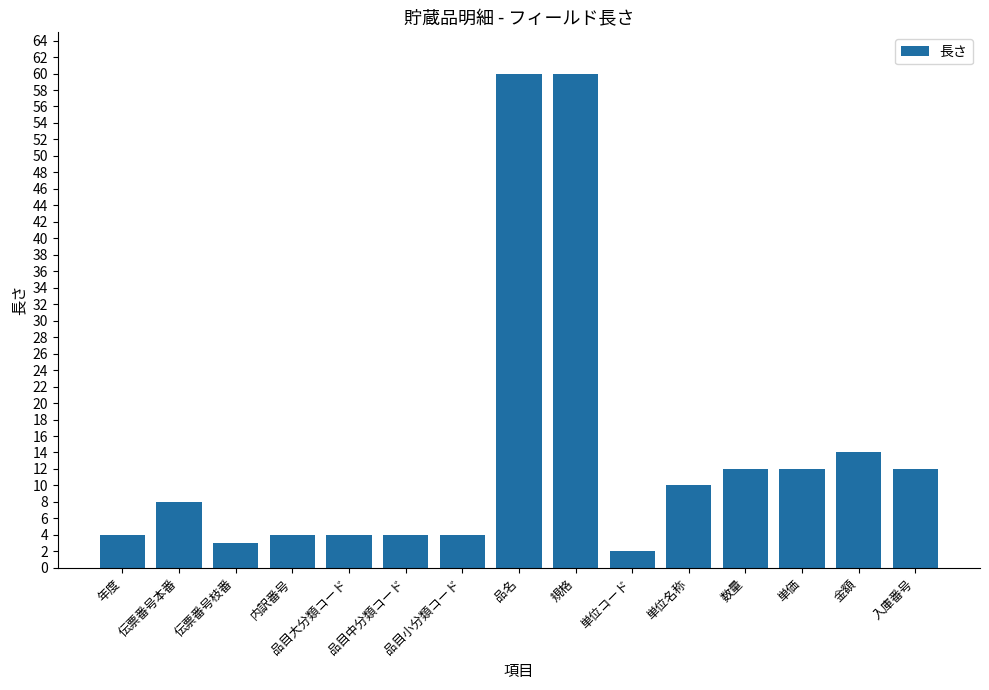

What is the greatest value displayed?

60